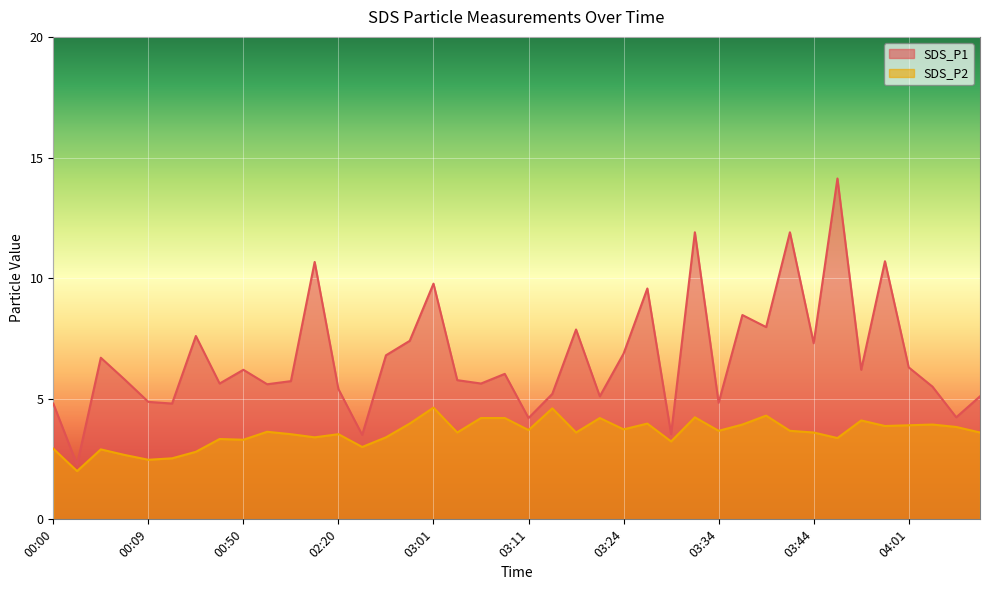

Where is the first local maximum for SDS_P1?

00:04